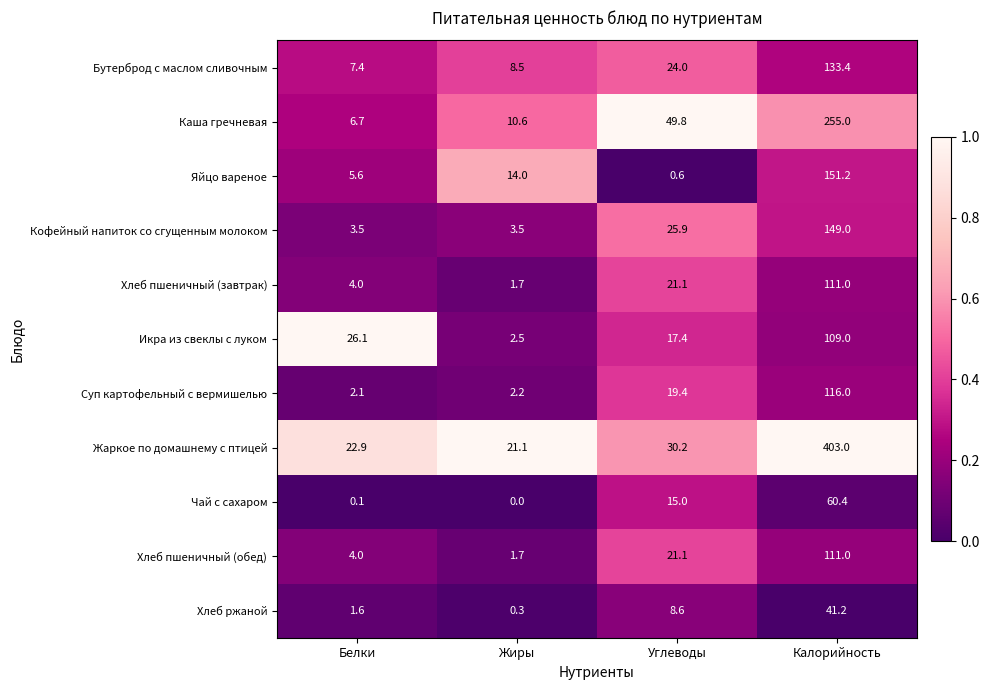

What is the difference between the second highest and minimum values in the Хлеб ржаной series?

8.3